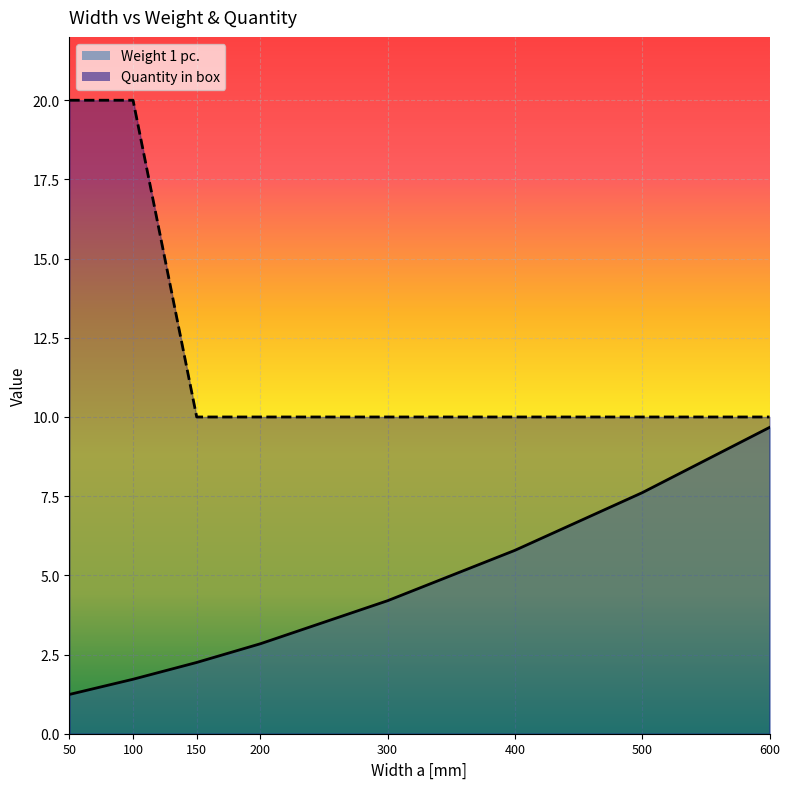

True or false: Weight 1 pc. and Quantity in box cross at least once.

False